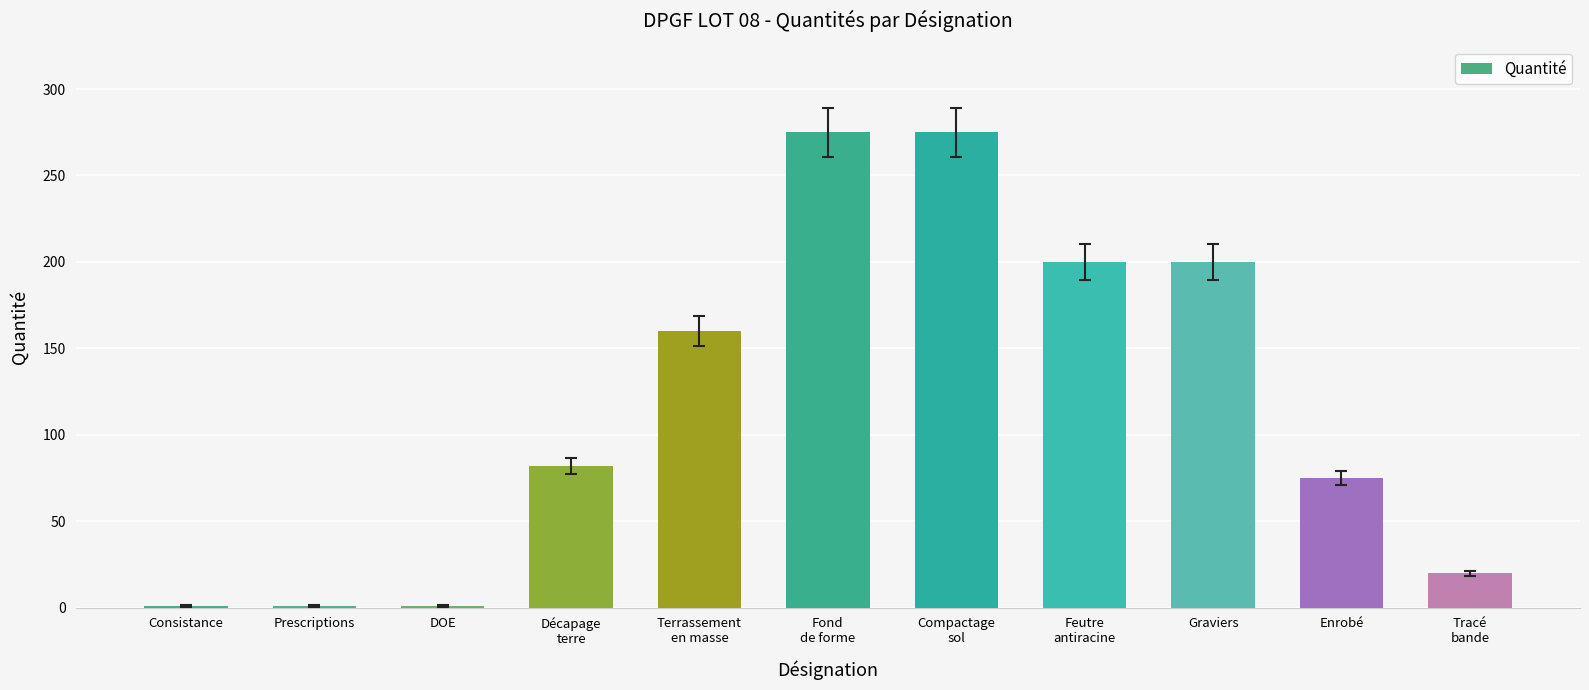

What is the minimum value shown in the chart?

1